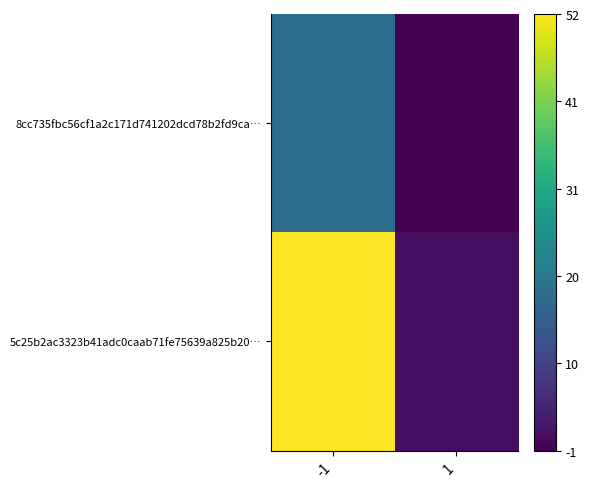

What is the smallest value displayed?

-1